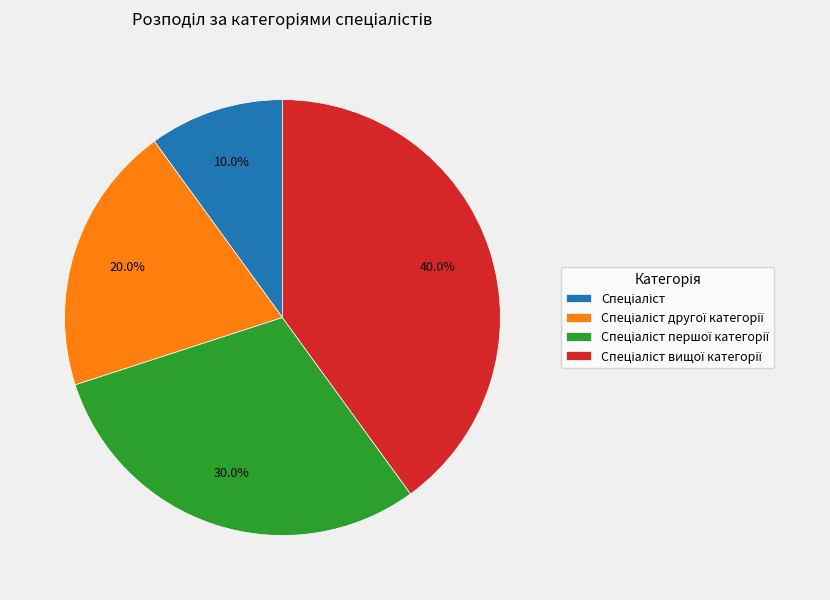

Does any single category account for the majority?

No